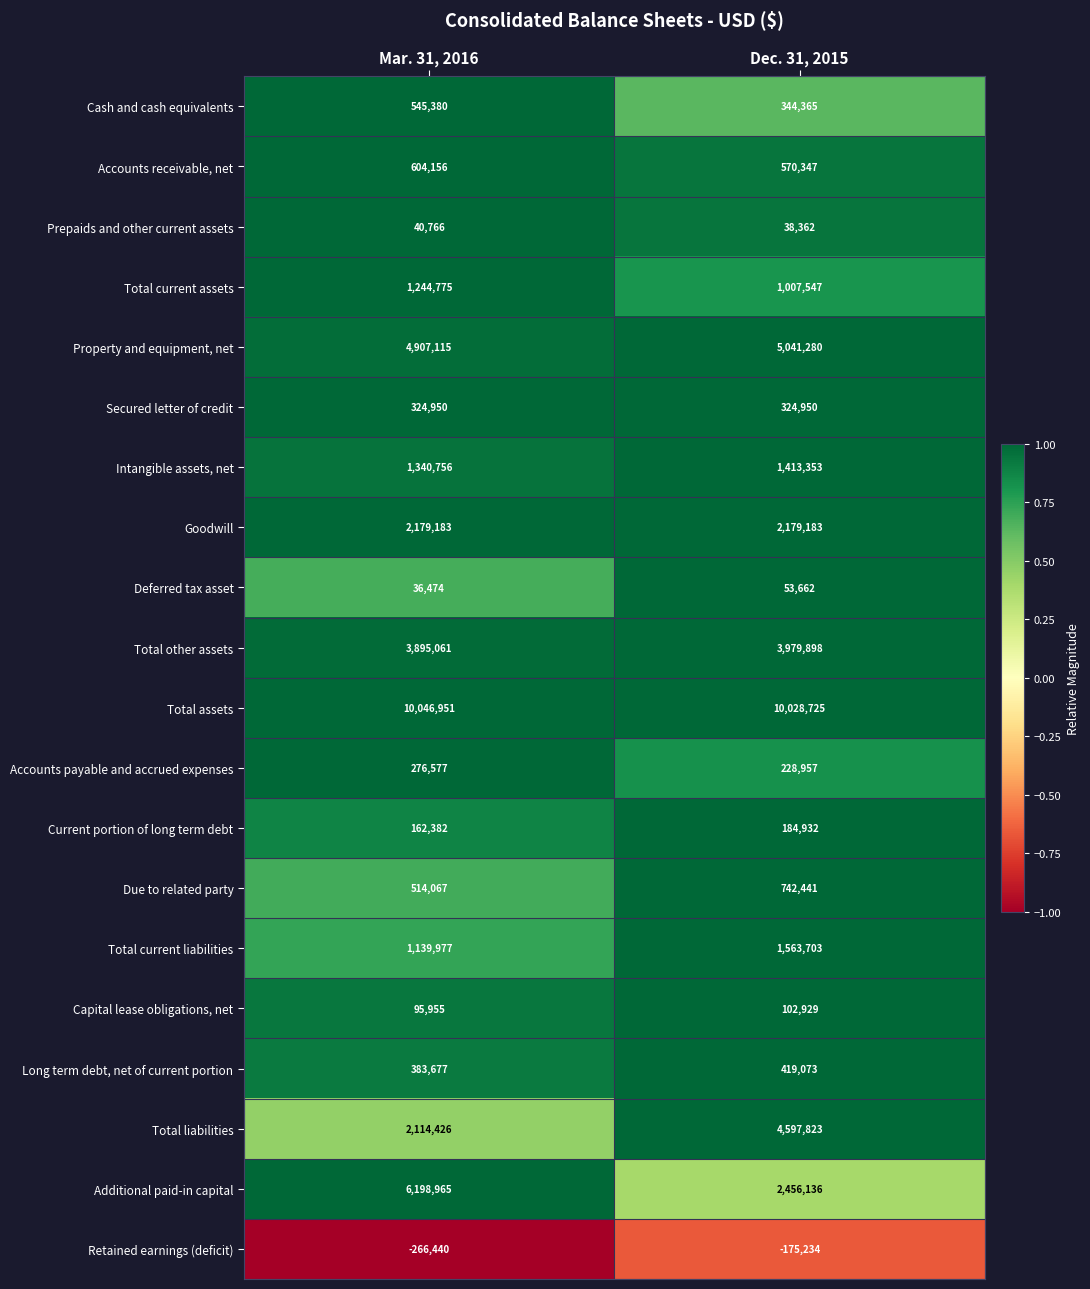

What value does the Deferred tax asset series have at Dec. 31, 2015, to the nearest 10?

53660